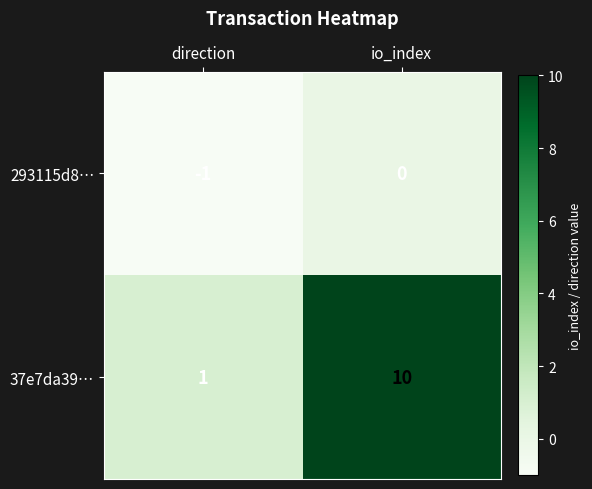

At which category does the chart reach its peak across all series?

io_index